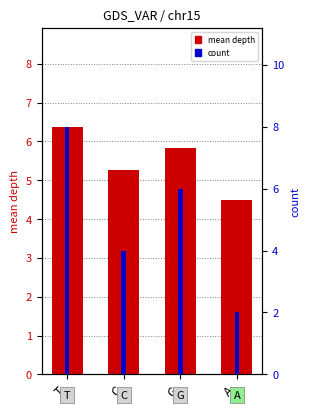

What is the total value across all series at T?

14.4